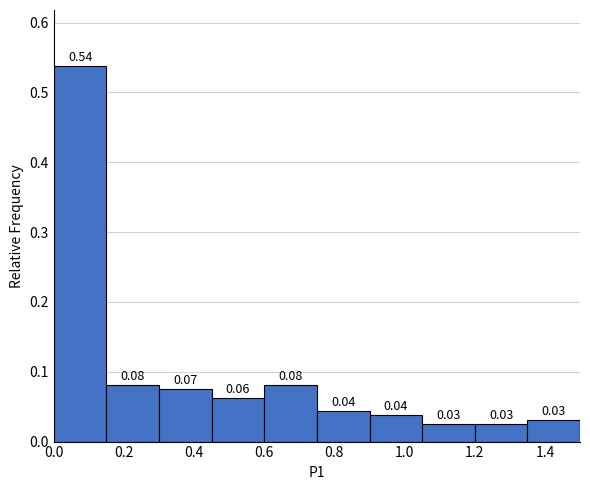

Which range on the x-axis has the tallest bar?

0.00 to 0.15